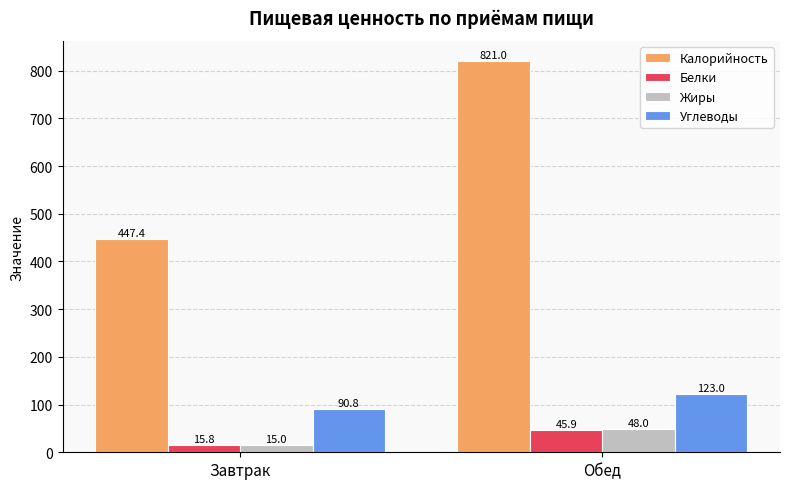

What is the sum of the Калорийность values at Обед and Завтрак?

1268.4